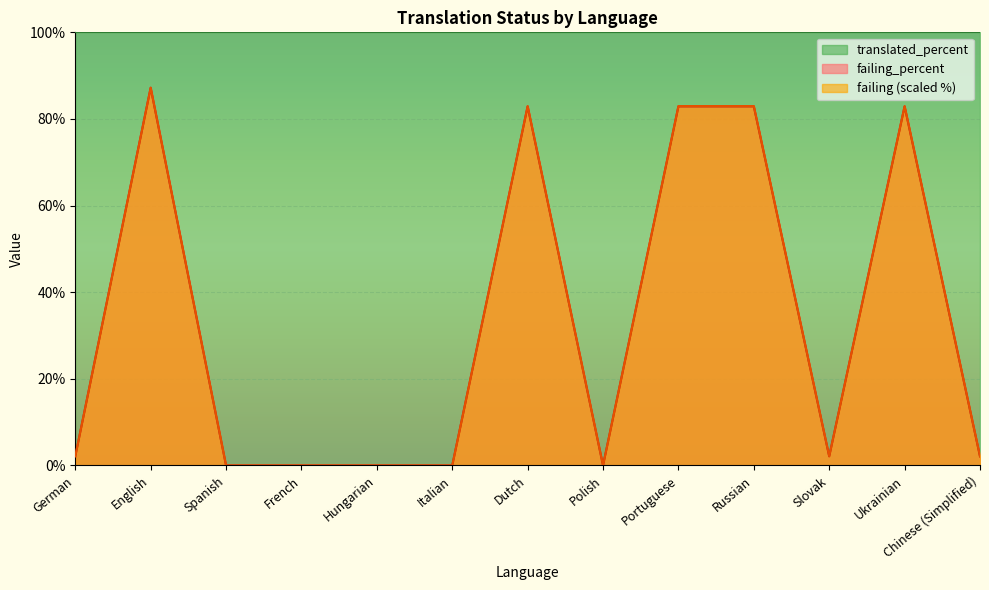

What is the highest value of the failing series?

87.2